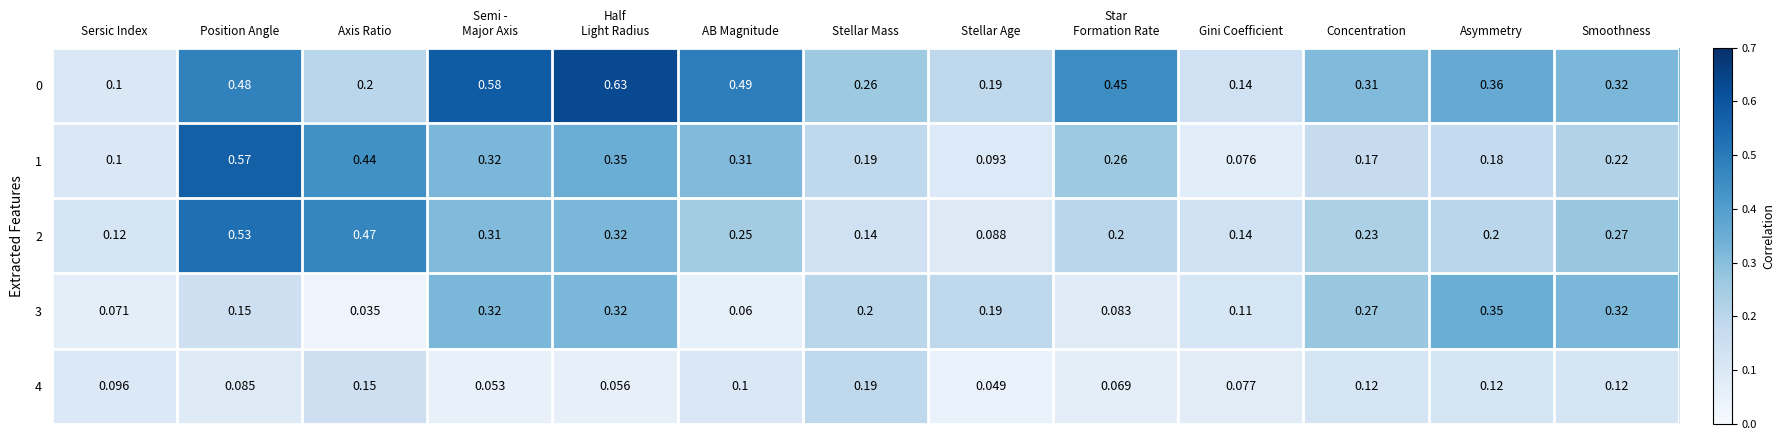

Which category has the lowest value in the 4 series?

Stellar Age